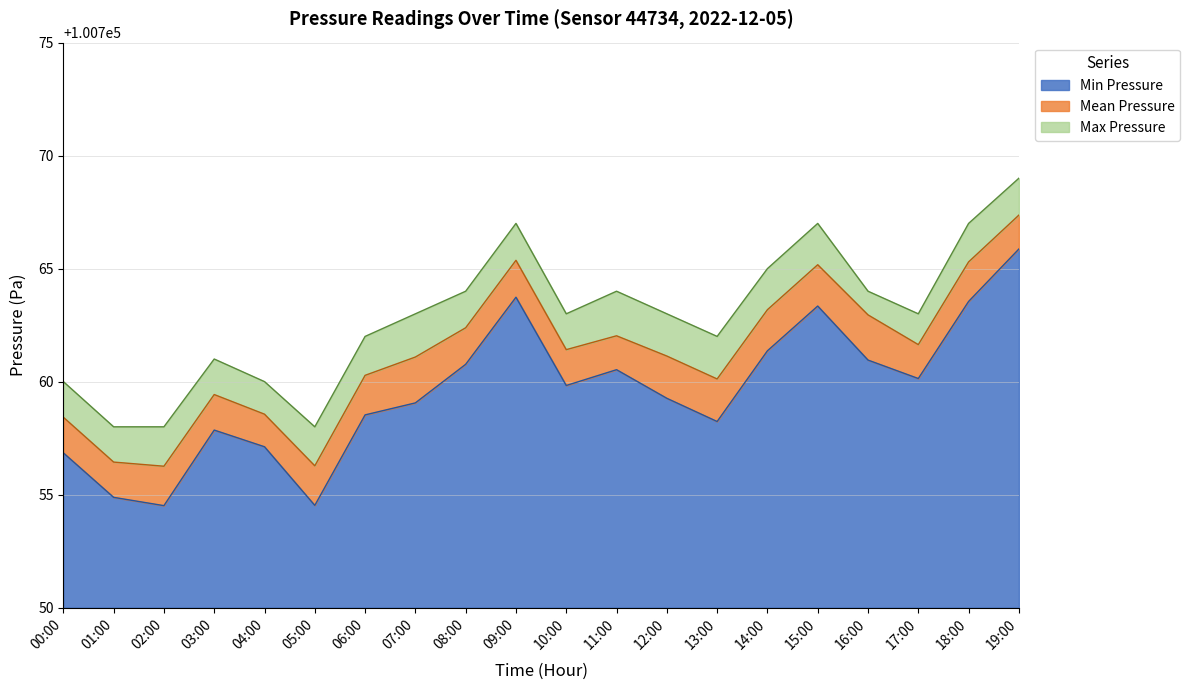

Is it true that Max Pressure equals 60515.6 at 04:00?

False